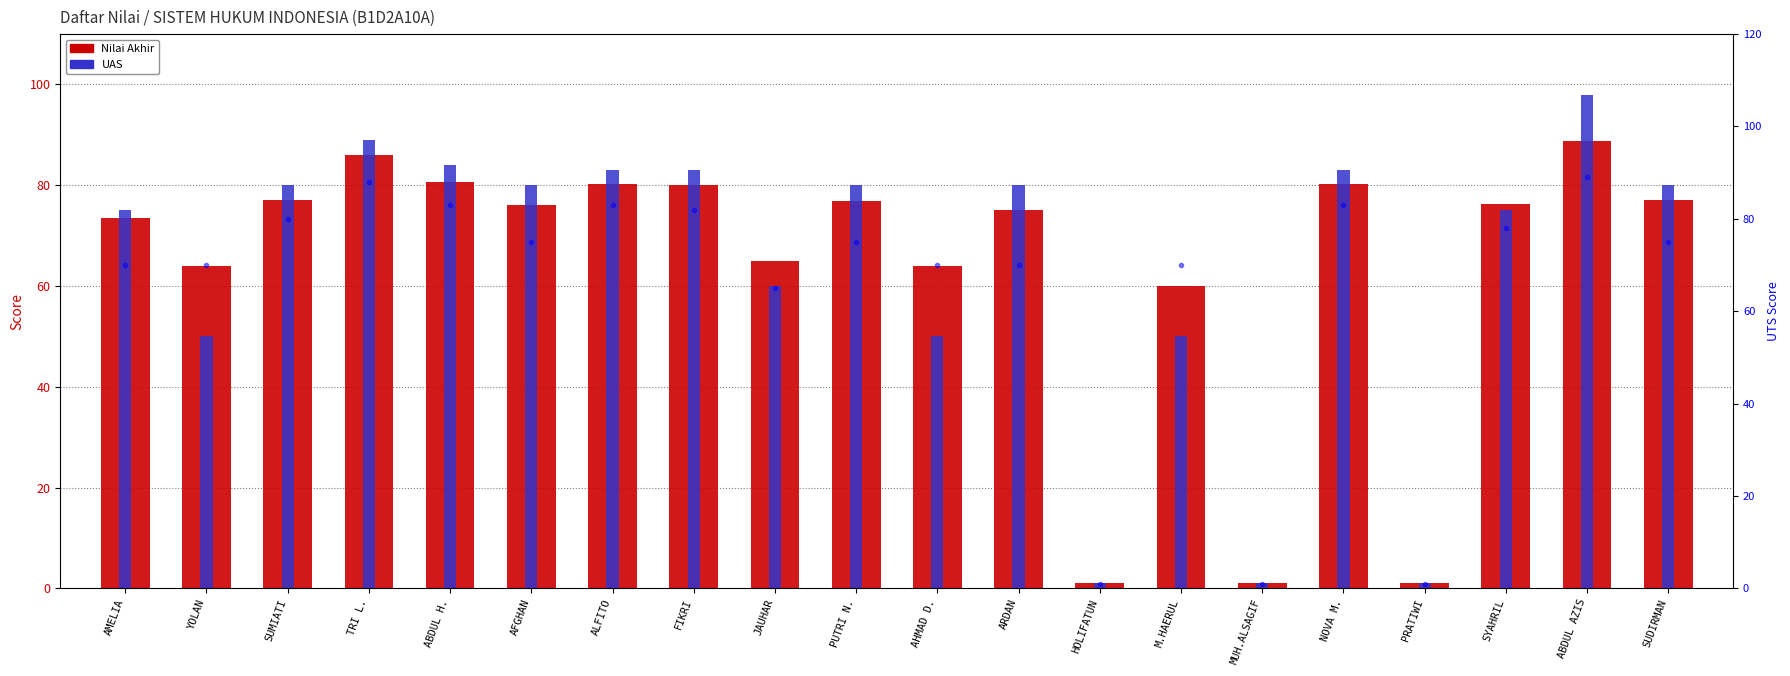

At PUTRI N., list the series in order from smallest to largest.

UTS (right), Nilai Akhir, UAS